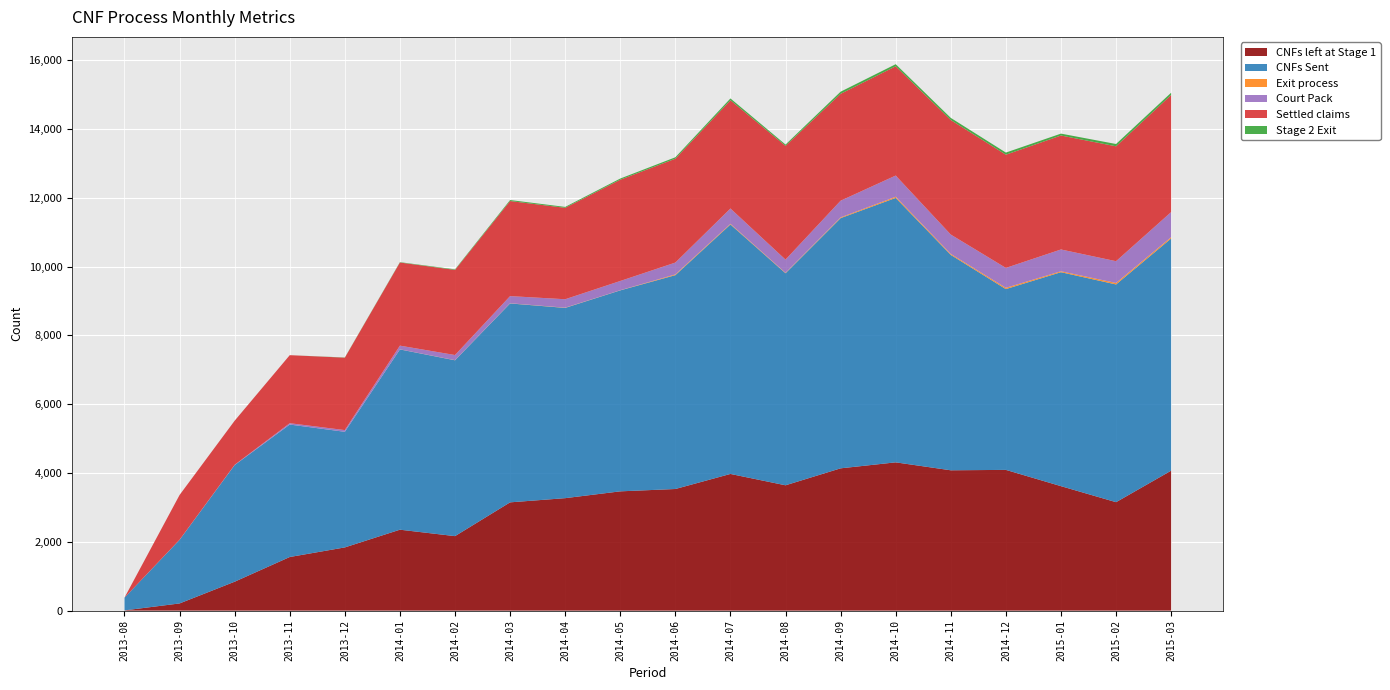

Reading left to right, list all the values displayed in this chart.

CNFs left at Stage 1: 2013-08=6	2013-09=208	2013-10=840	2013-11=1558	2013-12=1837	2014-01=2352	2014-02=2165	2014-03=3147	2014-04=3269	2014-05=3467	2014-06=3535	2014-07=3973	2014-08=3643	2014-09=4136	2014-10=4310	2014-11=4079	2014-12=4091	2015-01=3618	2015-02=3152	2015-03=4068
CNFs Sent: 2013-08=370	2013-09=1849	2013-10=3391	2013-11=3851	2013-12=3361	2014-01=5241	2014-02=5112	2014-03=5783	2014-04=5531	2014-05=5843	2014-06=6217	2014-07=7252	2014-08=6164	2014-09=7274	2014-10=7688	2014-11=6262	2014-12=5256	2015-01=6220	2015-02=6330	2015-03=6750
Exit process: 2013-08=0	2013-09=0	2013-10=0	2013-11=0	2013-12=0	2014-01=2	2014-02=4	2014-03=5	2014-04=7	2014-05=4	2014-06=22	2014-07=19	2014-08=13	2014-09=22	2014-10=34	2014-11=28	2014-12=37	2015-01=28	2015-02=43	2015-03=38
Court Pack: 2013-08=0	2013-09=4	2013-10=8	2013-11=39	2013-12=50	2014-01=108	2014-02=149	2014-03=208	2014-04=245	2014-05=269	2014-06=344	2014-07=446	2014-08=384	2014-09=485	2014-10=616	2014-11=563	2014-12=579	2015-01=633	2015-02=633	2015-03=730
Settled claims: 2013-08=0	2013-09=1300	2013-10=1281	2013-11=1978	2013-12=2105	2014-01=2417	2014-02=2475	2014-03=2764	2014-04=2658	2014-05=2944	2014-06=3020	2014-07=3147	2014-08=3308	2014-09=3107	2014-10=3177	2014-11=3330	2014-12=3291	2015-01=3313	2015-02=3340	2015-03=3405
Stage 2 Exit: 2013-08=0	2013-09=0	2013-10=1	2013-11=0	2013-12=6	2014-01=10	2014-02=16	2014-03=29	2014-04=26	2014-05=34	2014-06=41	2014-07=53	2014-08=37	2014-09=62	2014-10=60	2014-11=62	2014-12=62	2015-01=55	2015-02=67	2015-03=65